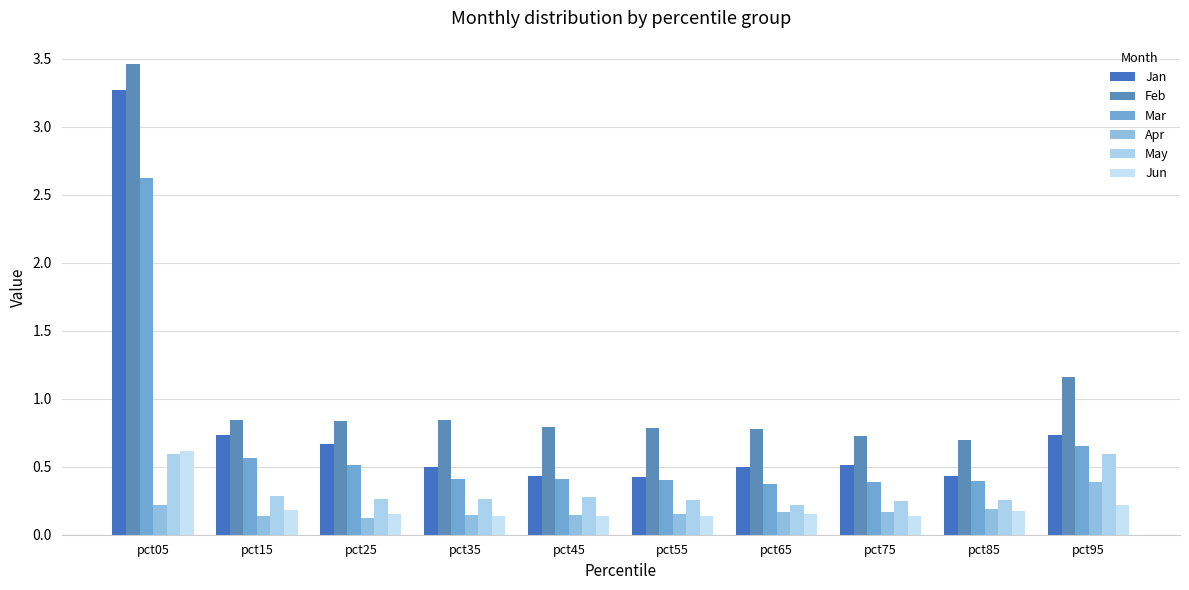

What is the difference between the highest and lowest values at pct35?

0.7